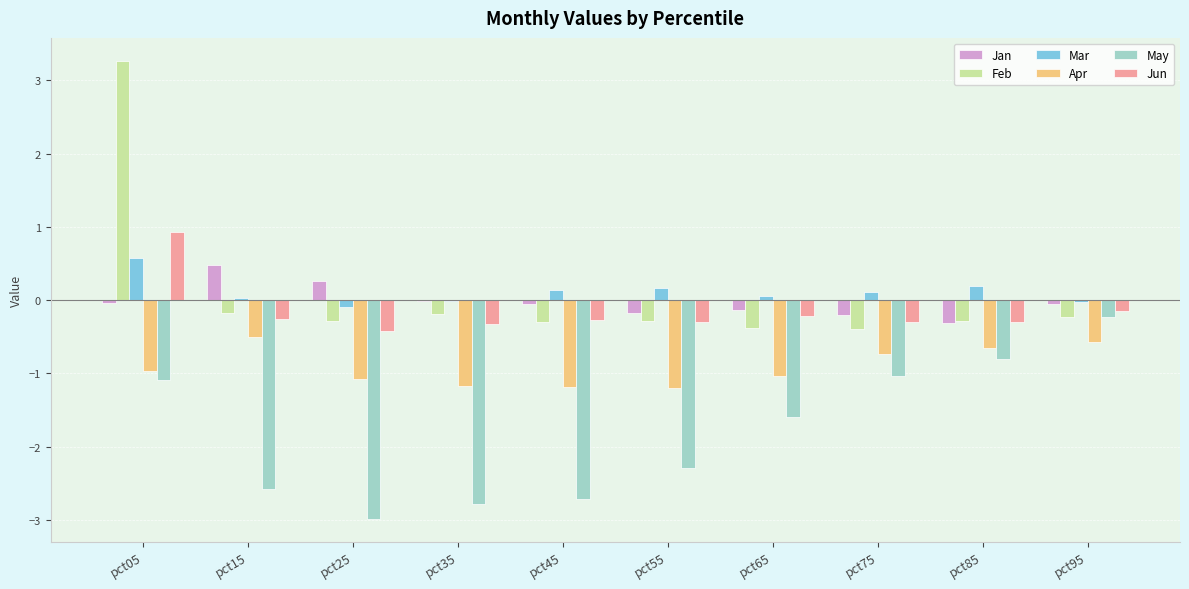

Is the value of Apr at pct05 greater than the value of Mar at pct75?

No